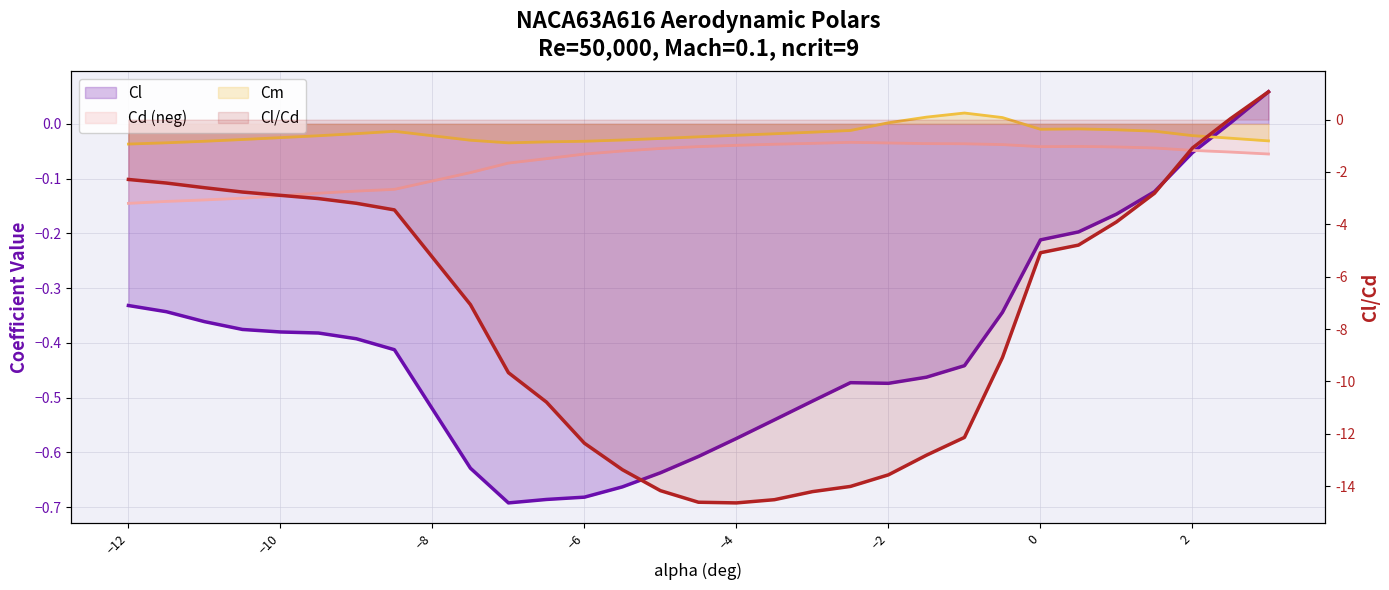

How many times do Cd and Cl cross each other?

1